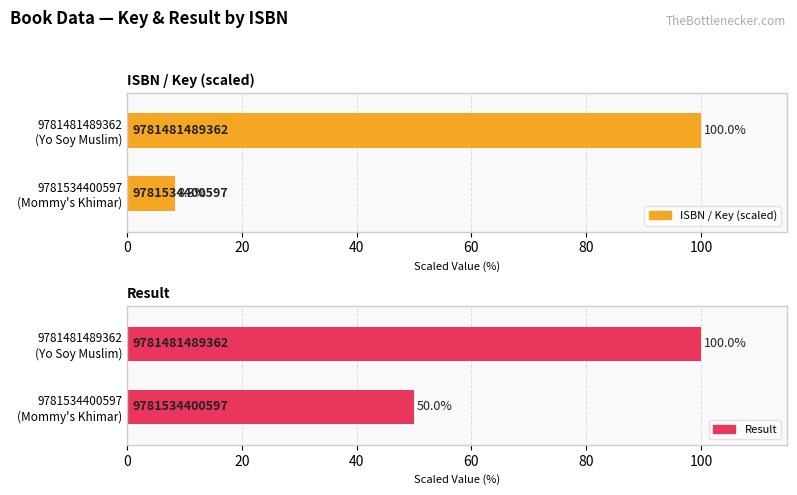

Rank the series by their maximum value, from highest to lowest.

Key, Result